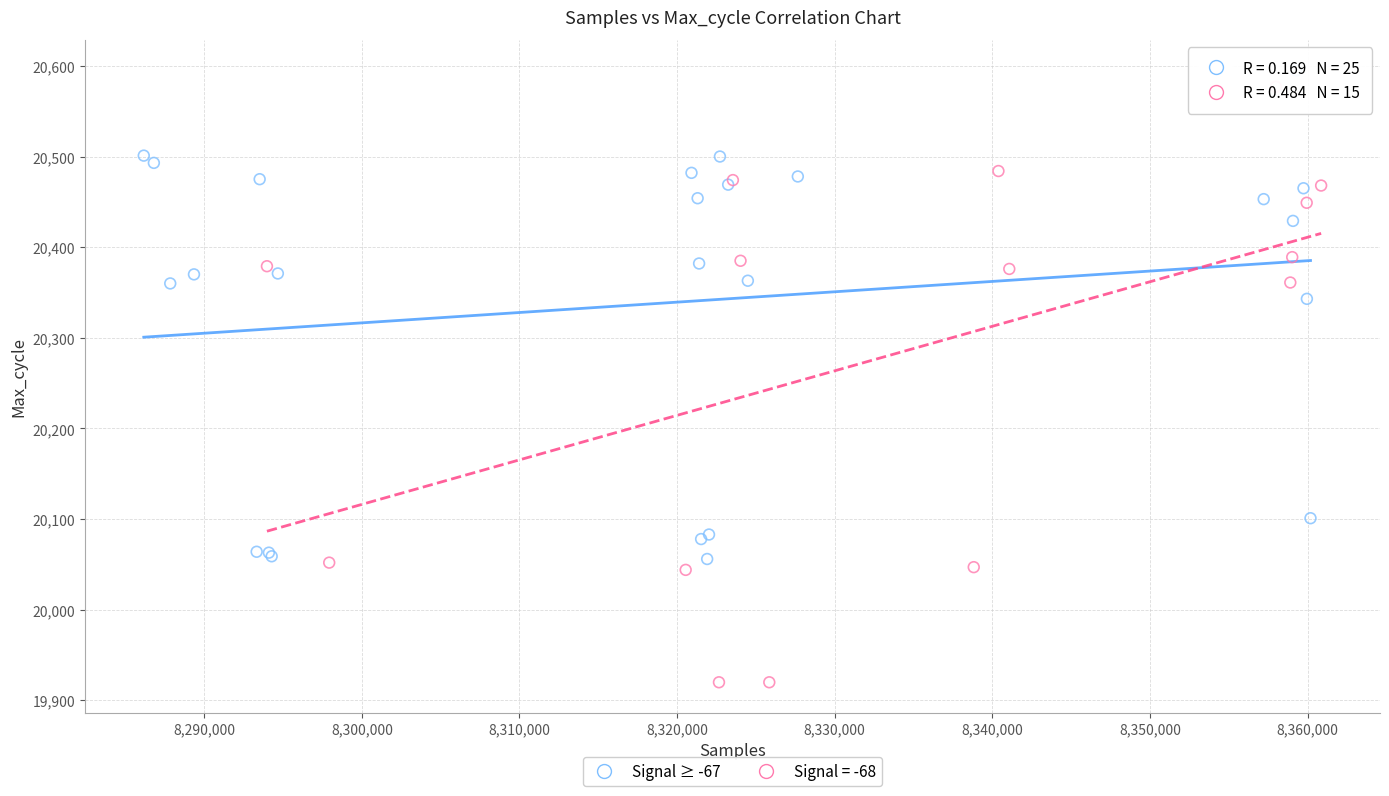

Which series reaches the minimum Y coordinate?

Signal = -68